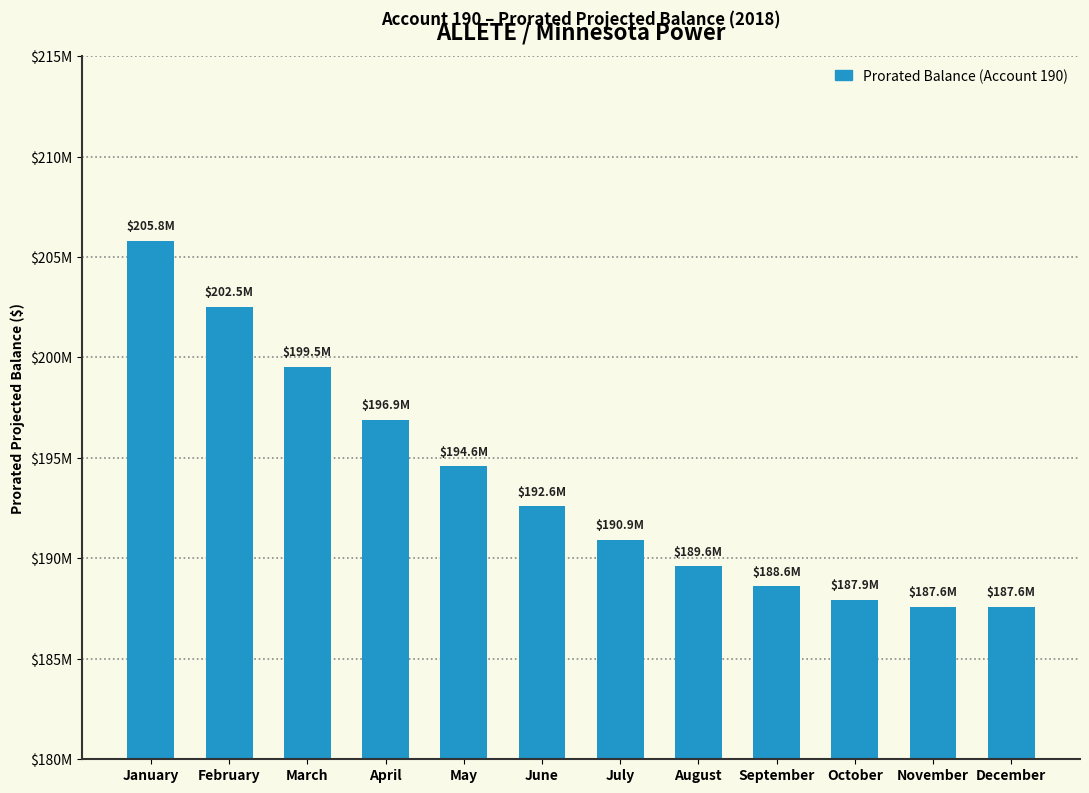

Reading right to left, what are all the values shown in this chart?

December=187589394.0	November=187600153.0	October=187944442.5	September=188611503.4	August=189612094.7	July=190935457.4	June=192592350.5	May=194582774.1	April=196895969.1	March=199542694.4	February=202512191.2	January=205815218.5